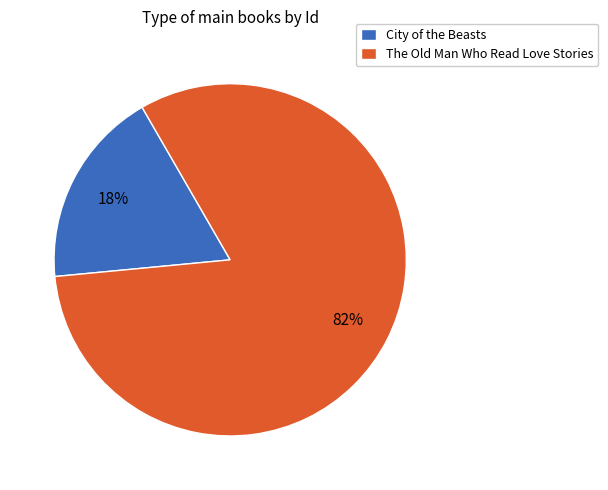

To the nearest percent, what percentage of the pie is City of the Beasts?

18%